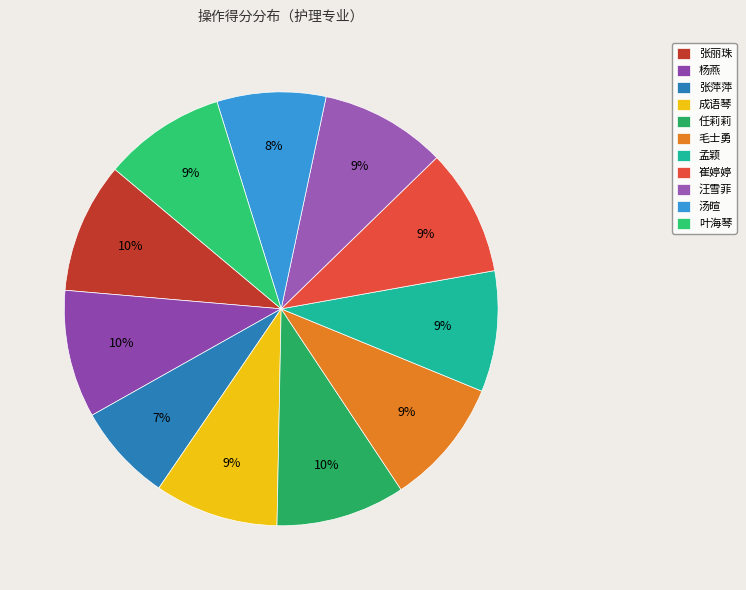

What portion of the pie excludes 任莉莉?

90.4%